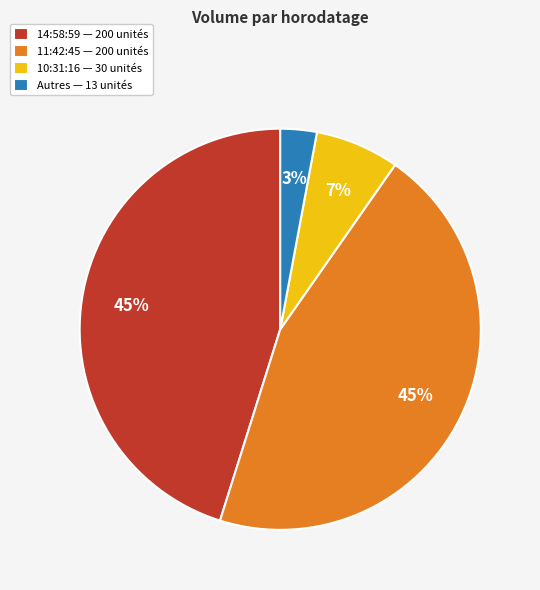

Count the number of slices in the pie.

4